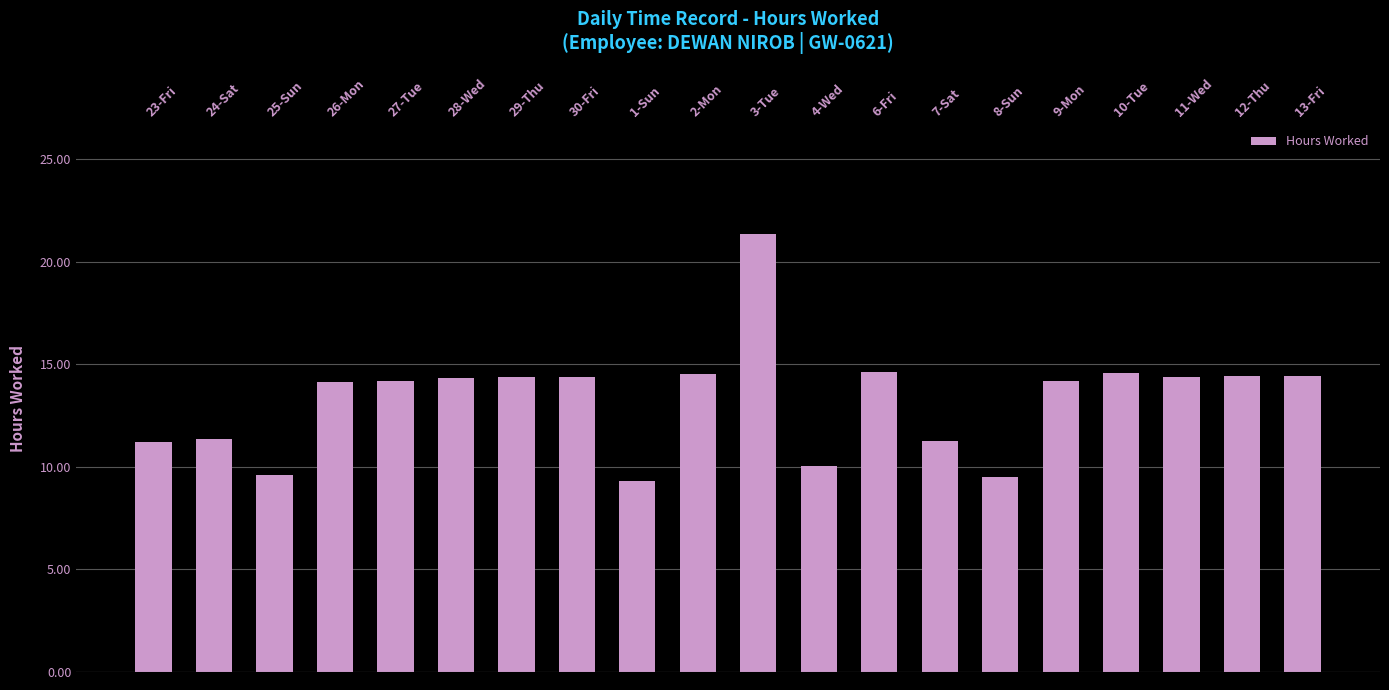

What is the minimum value shown in the chart?

9.3